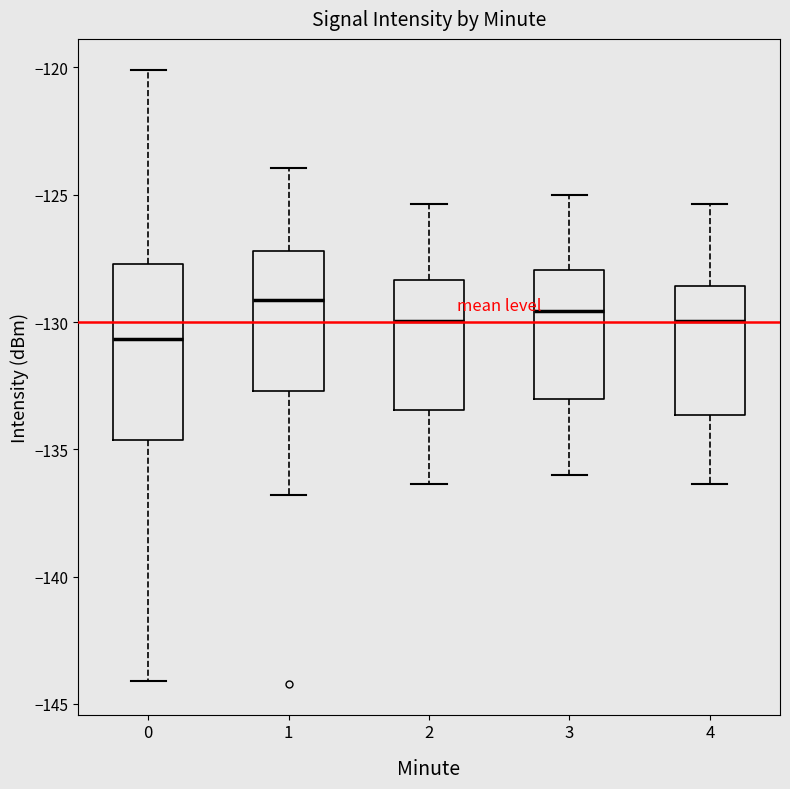

Comparing the boxes themselves (not the whiskers), which one is the tallest?

0